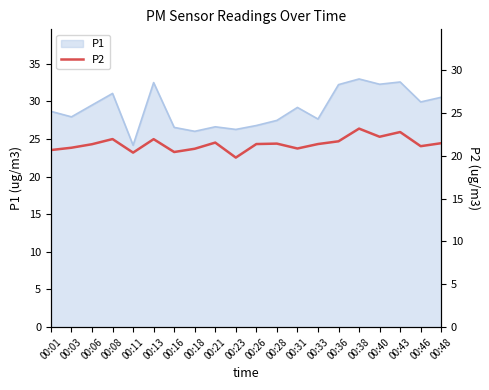

True or false: P1 has a value of 11.7 at 00:08.

False